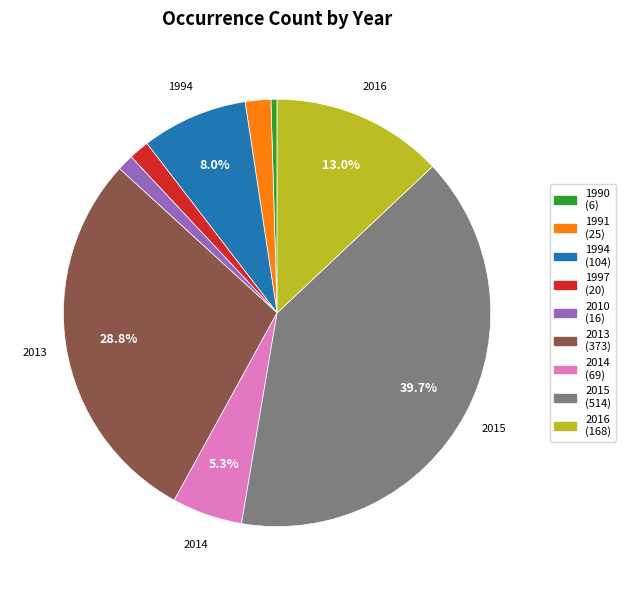

Between 2010 (16) and 1991 (25), which is larger?

1991 (25)